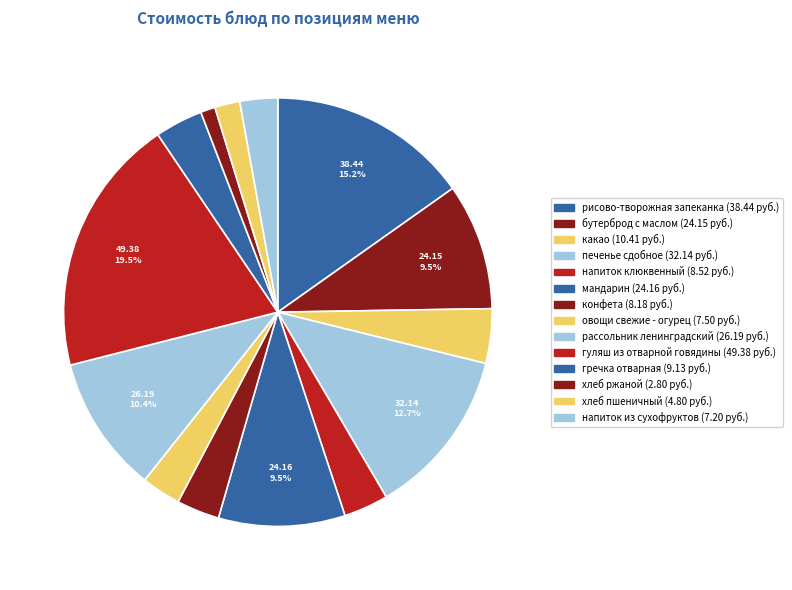

To the nearest percent, what is the difference between the largest and smallest slice percentages?

18%